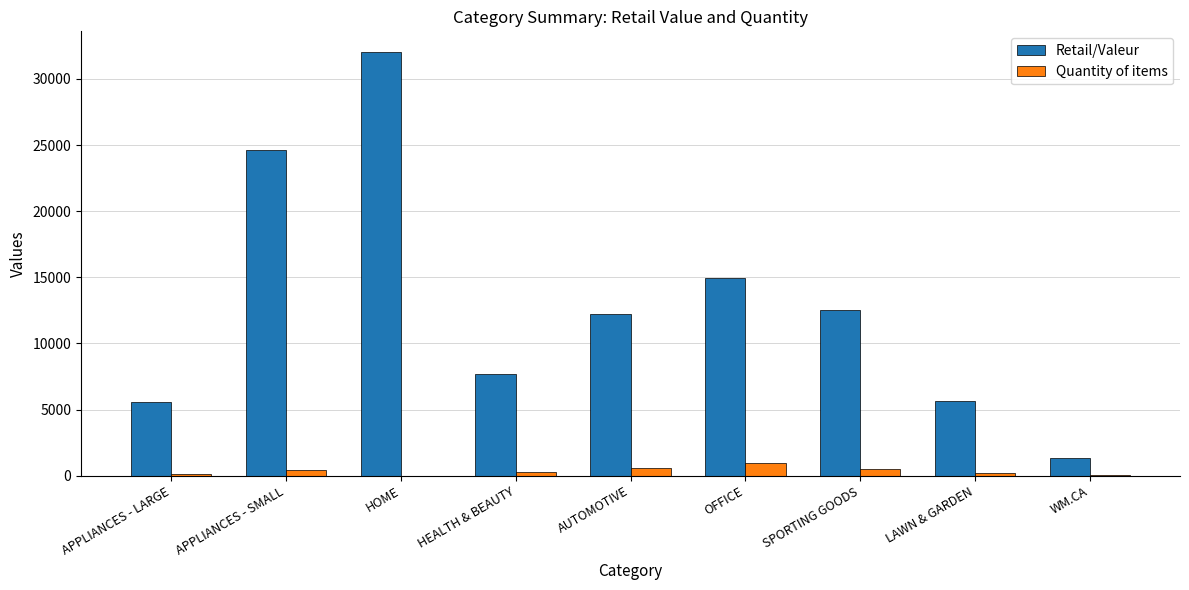

The Retail/Valeur series shows 5594.2 at APPLIANCES - LARGE. True or false?

True